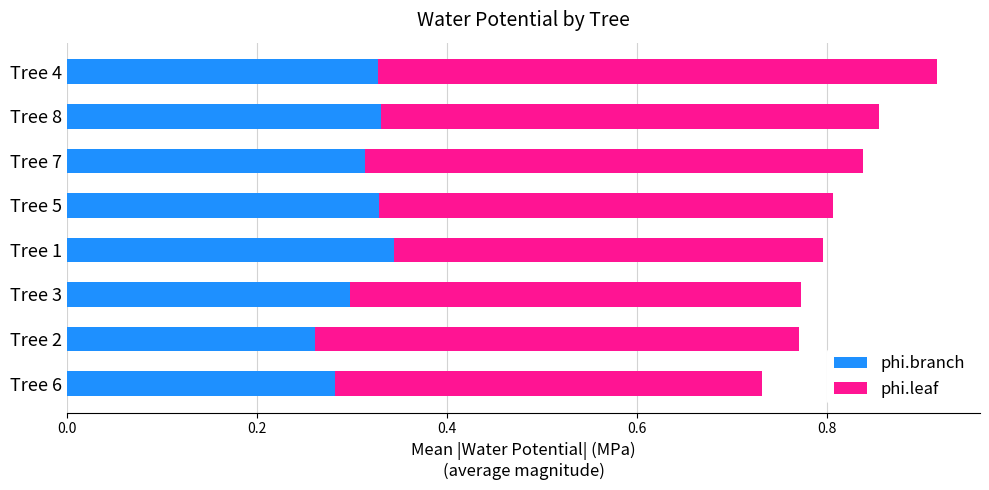

At which category is the sum across all series the highest?

Tree 4